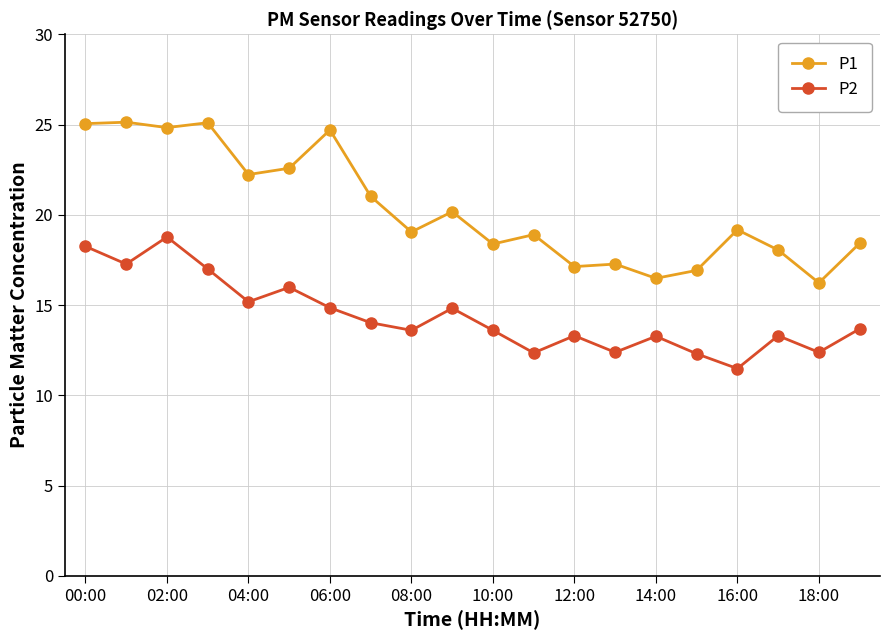

List the series in order of their peak value, highest first.

P1, P2